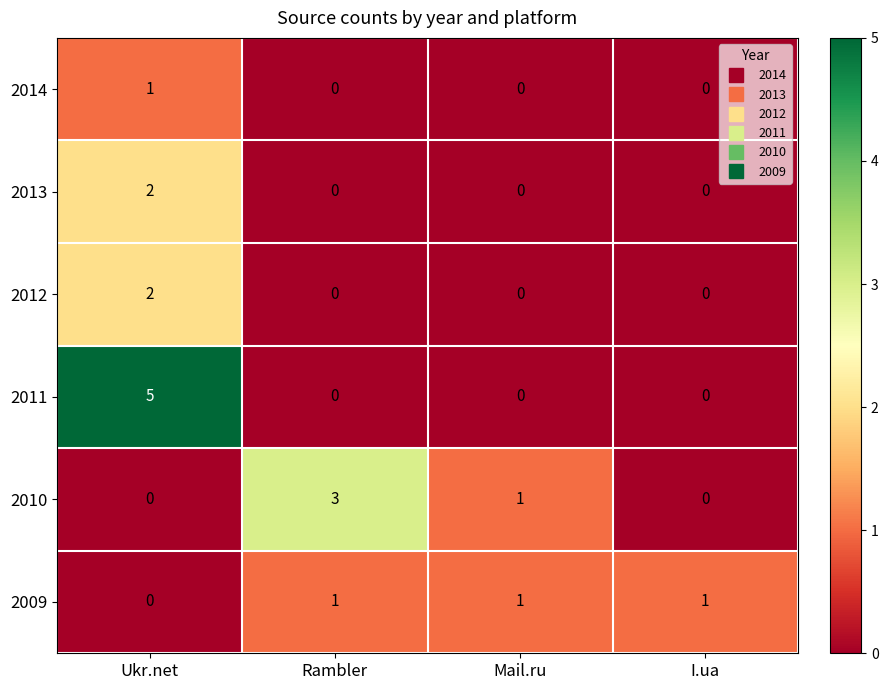

Which series has the largest total across all categories?

2011